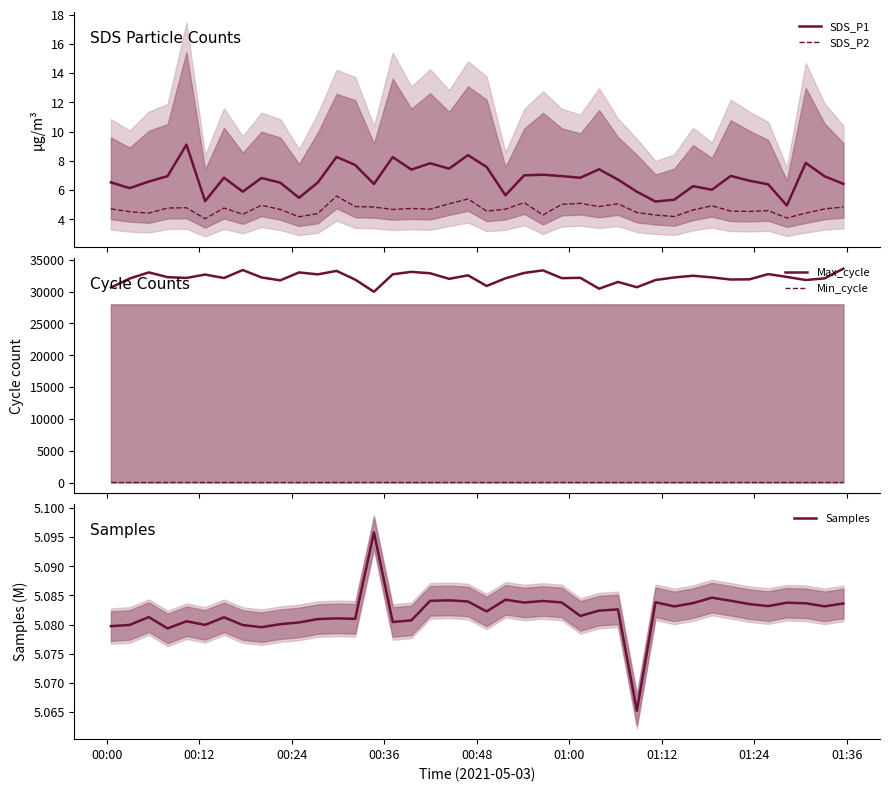

True or false: SDS_P1 and SDS_P2 cross at least once.

False